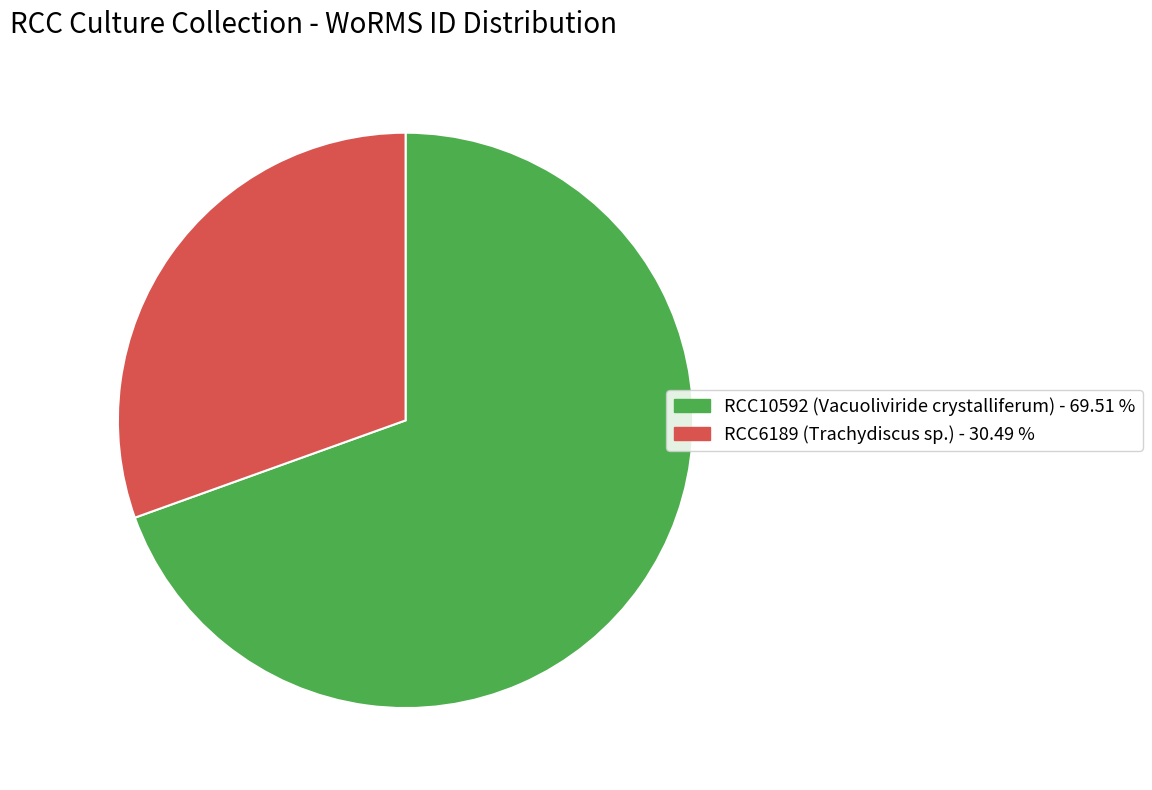

Rank the categories by value from lowest to highest.

RCC6189, RCC10592